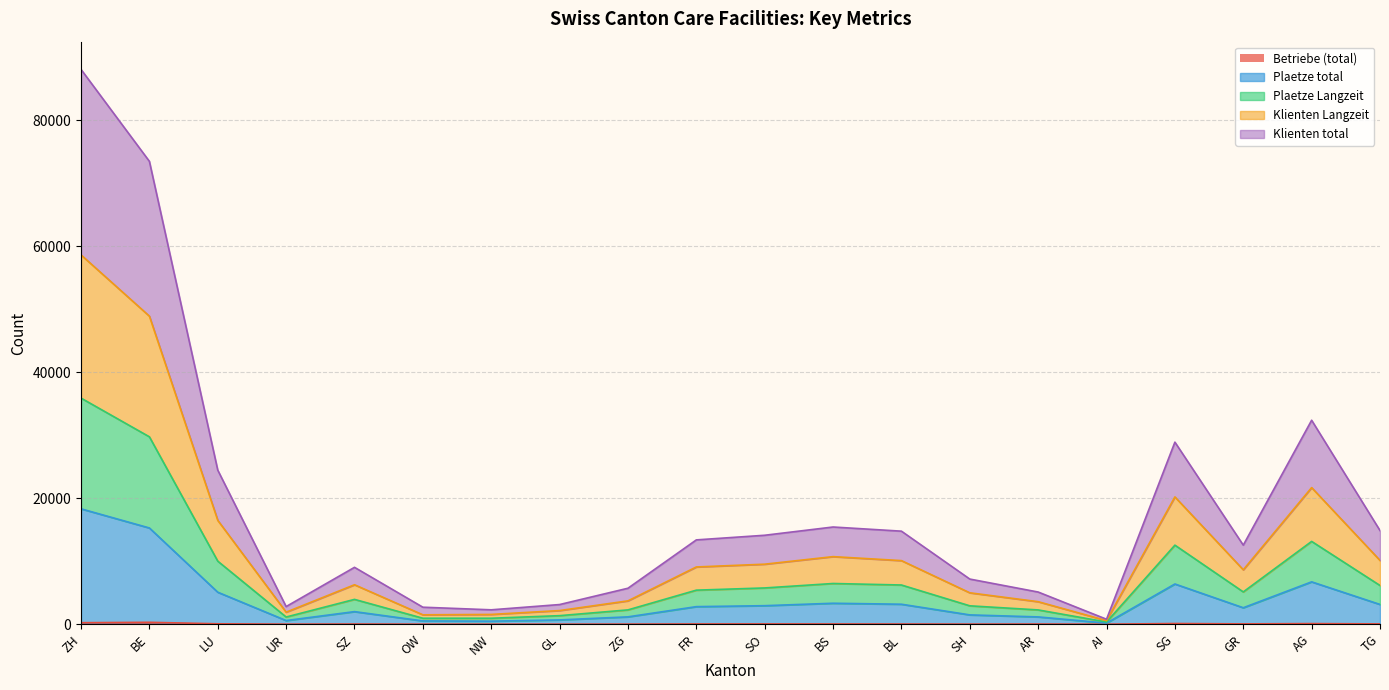

True or false: Klienten total and Plaetze Langzeit cross at least once.

False